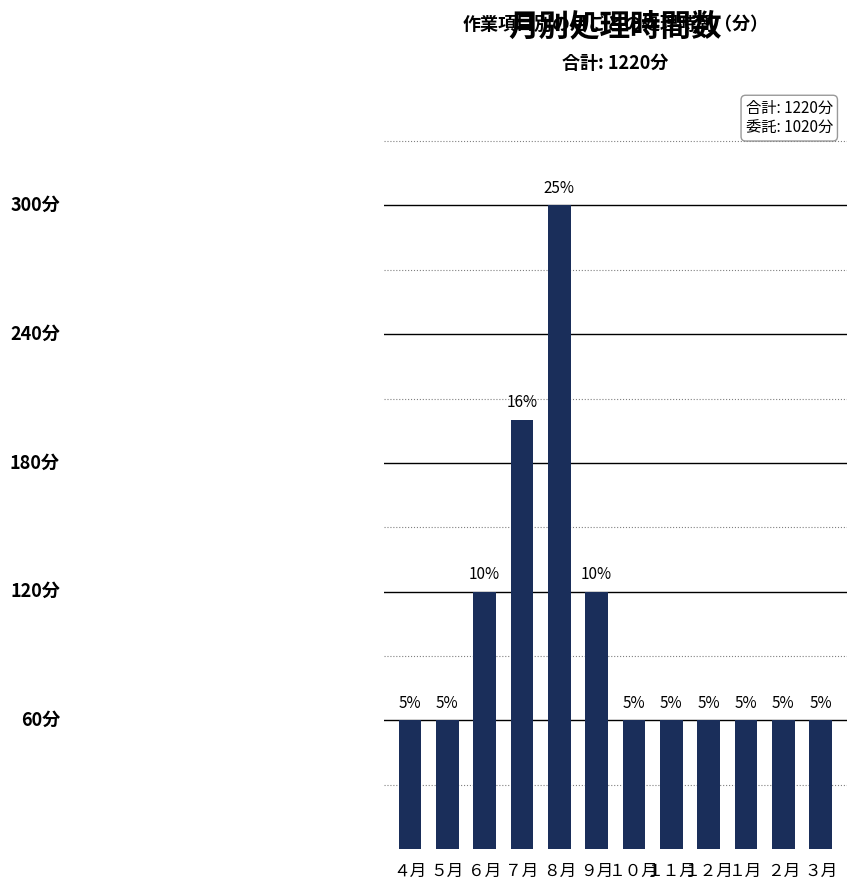

Is it true that the value at ３月 is 60?

True